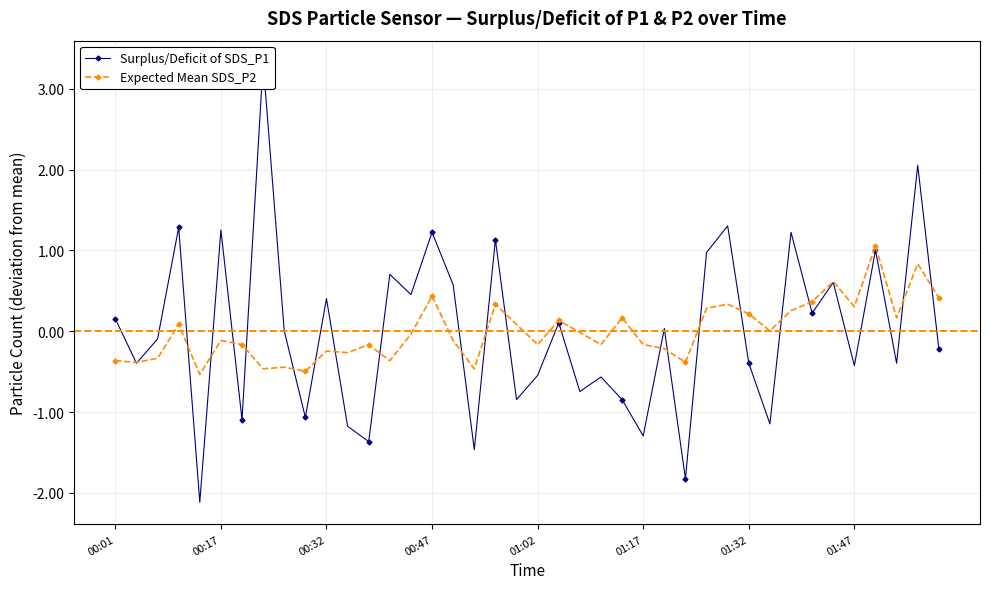

The Surplus/Deficit of SDS_P1 series shows -0.2 at 22. True or false?

False